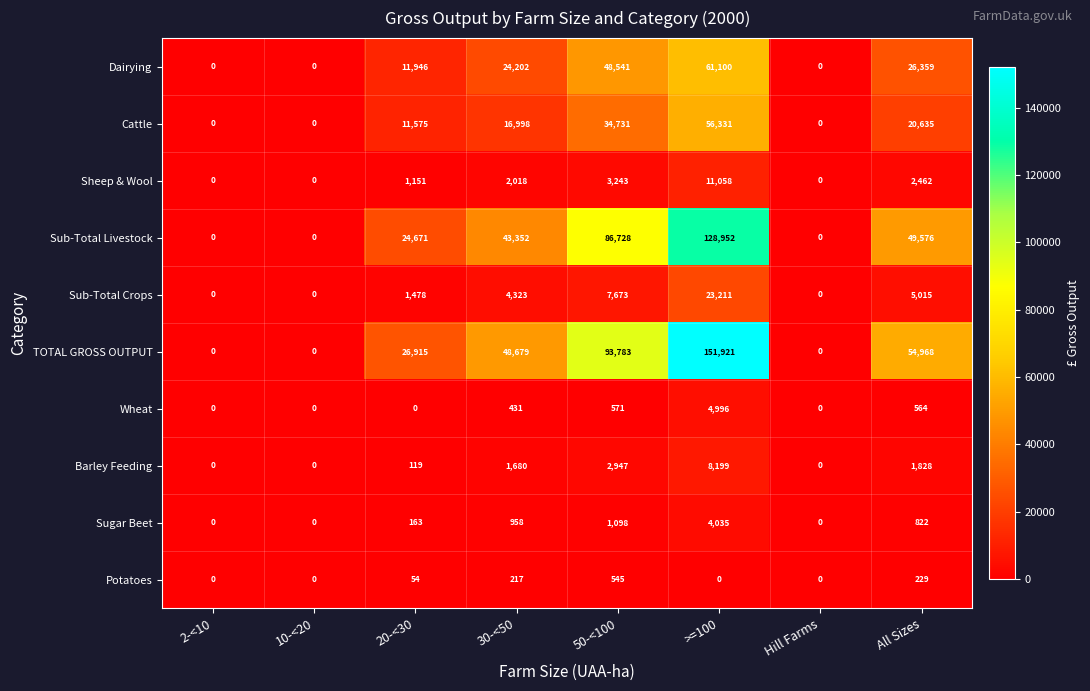

Rank the series by their maximum value, from highest to lowest.

TOTAL GROSS OUTPUT, Sub-Total Livestock, Dairying, Cattle, Sub-Total Crops, Sheep & Wool, Barley Feeding, Wheat, Sugar Beet, Potatoes